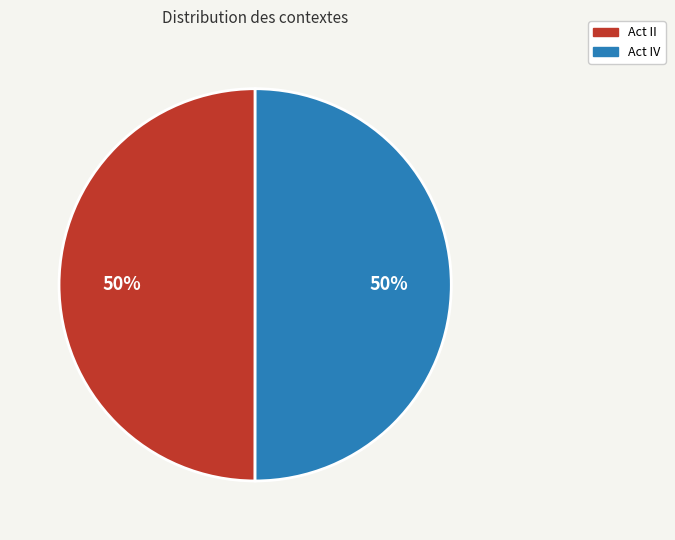

Approximately how many times larger is the value at Act IV compared to Act II?

1.0